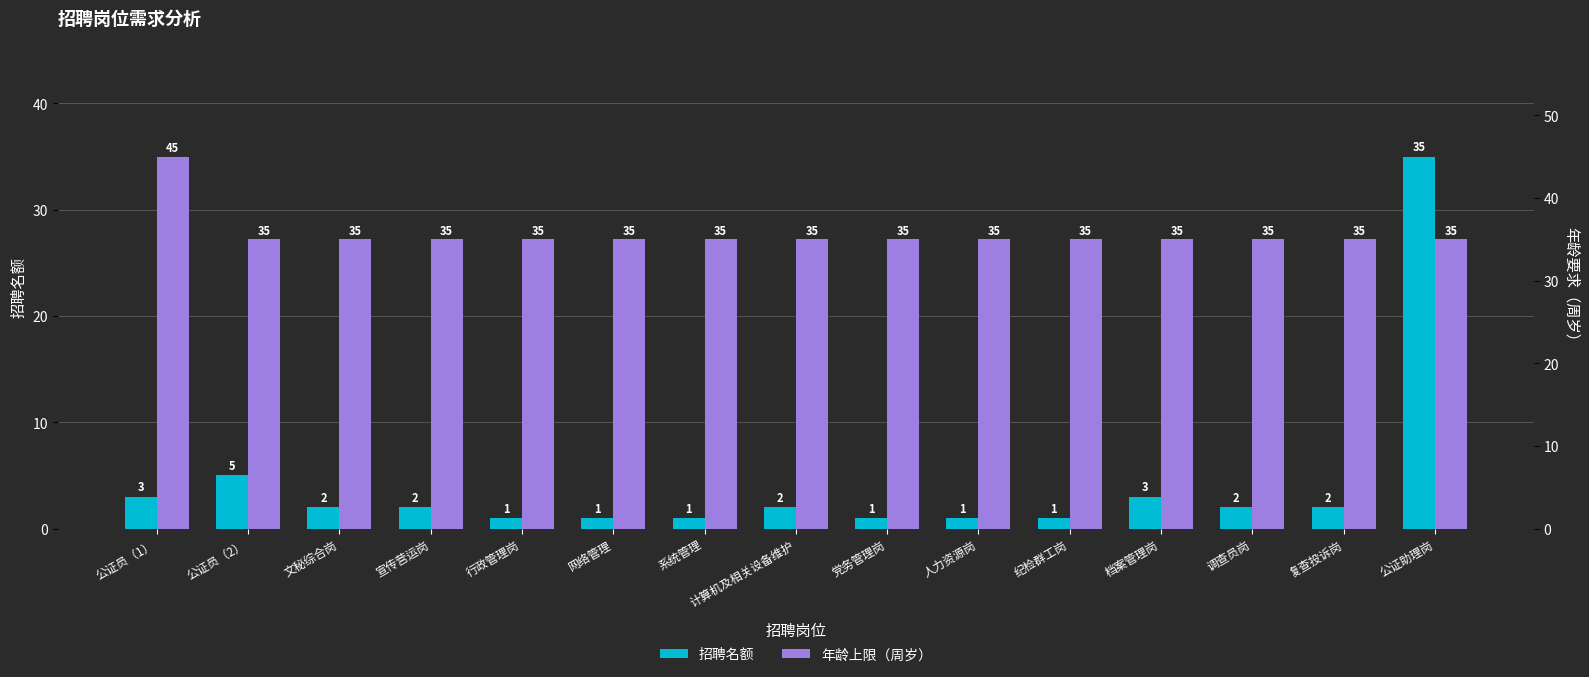

The 招聘名额 series shows 3 at 复查投诉岗. True or false?

False